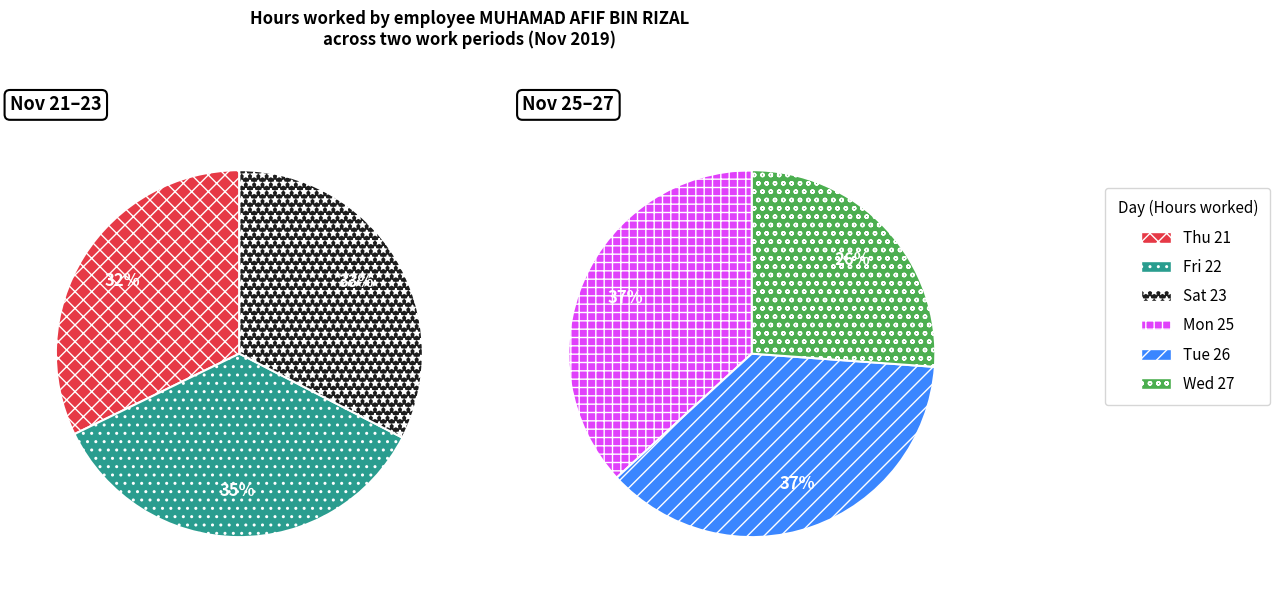

How many slices are in this pie chart?

6